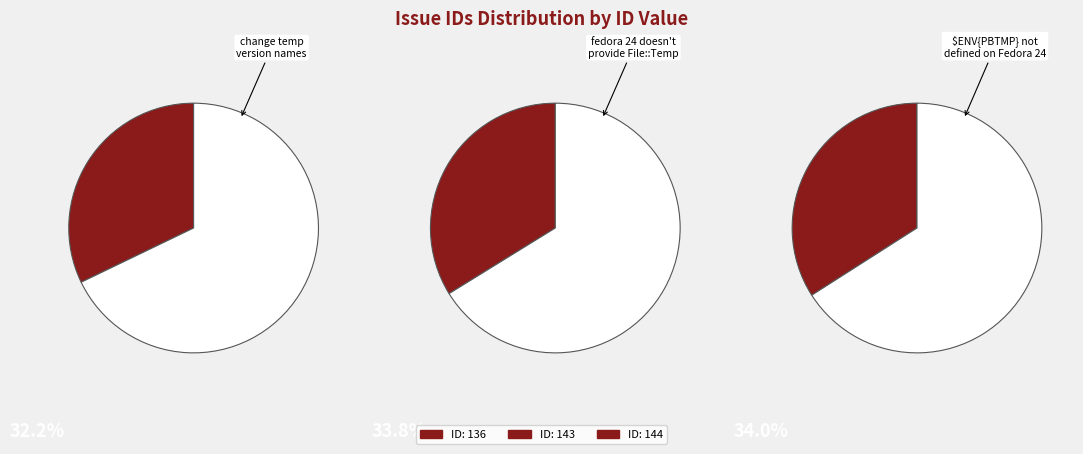

Combined, what portion of the pie is $ENV{PBTMP} not defined on Fedora 24 and fedora 24 doesn't provide File::Temp?

67.8%